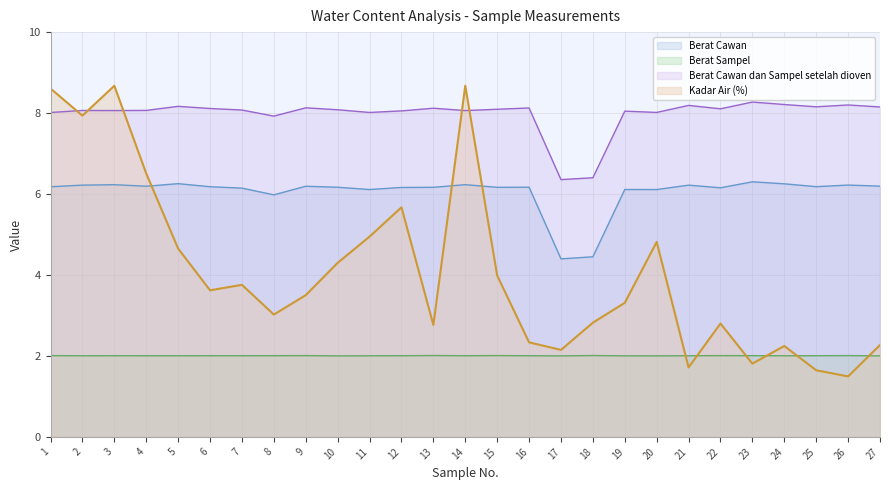

What are all the series names shown in the legend?

Berat Cawan, Berat Sampel, Berat Cawan dan Sampel setelah dioven, Kadar Air (%)